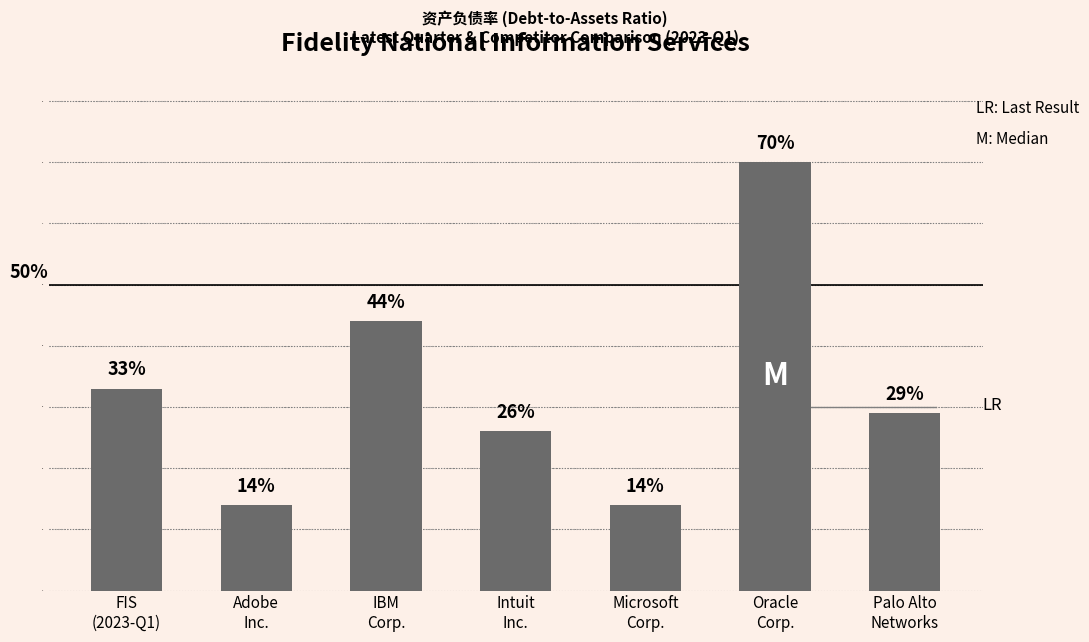

Does the chart contain any negative values?

No